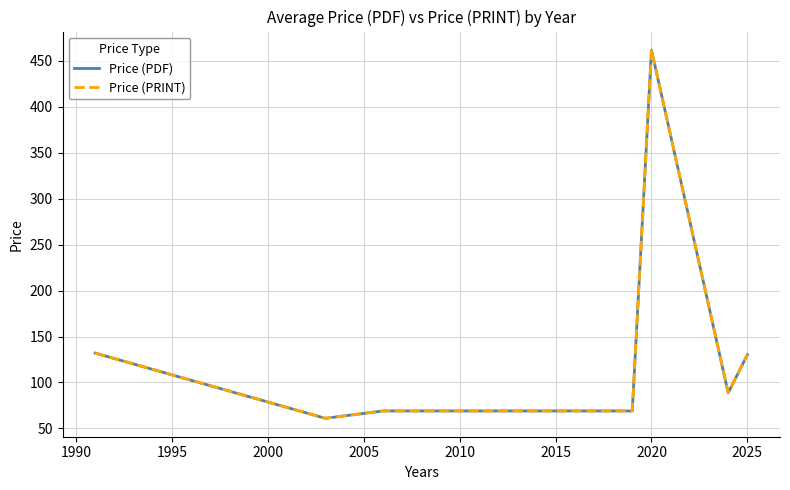

What is the lowest value of the Price (PRINT) series?

61.0